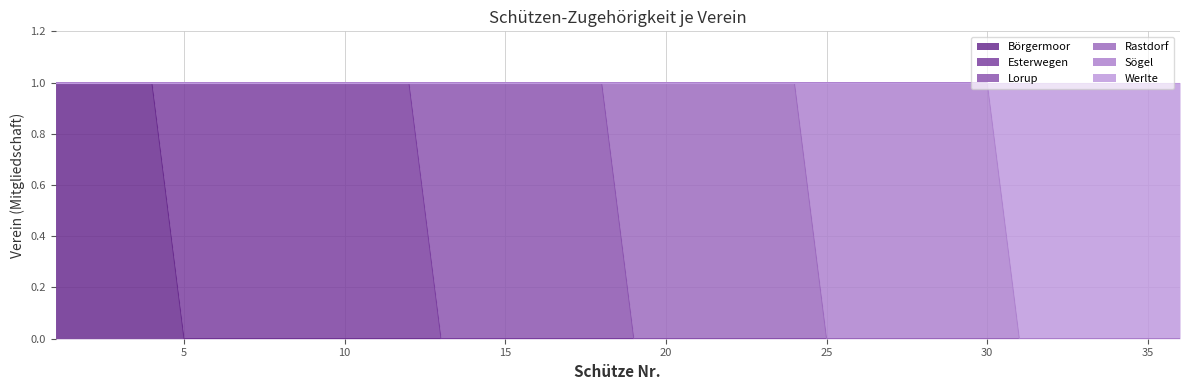

Which category has the highest value in the Esterwegen series?

5